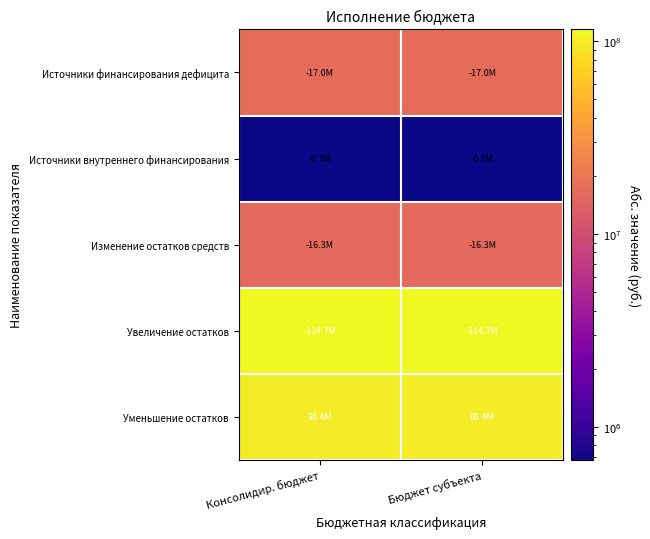

Count the number of data series in this chart.

5